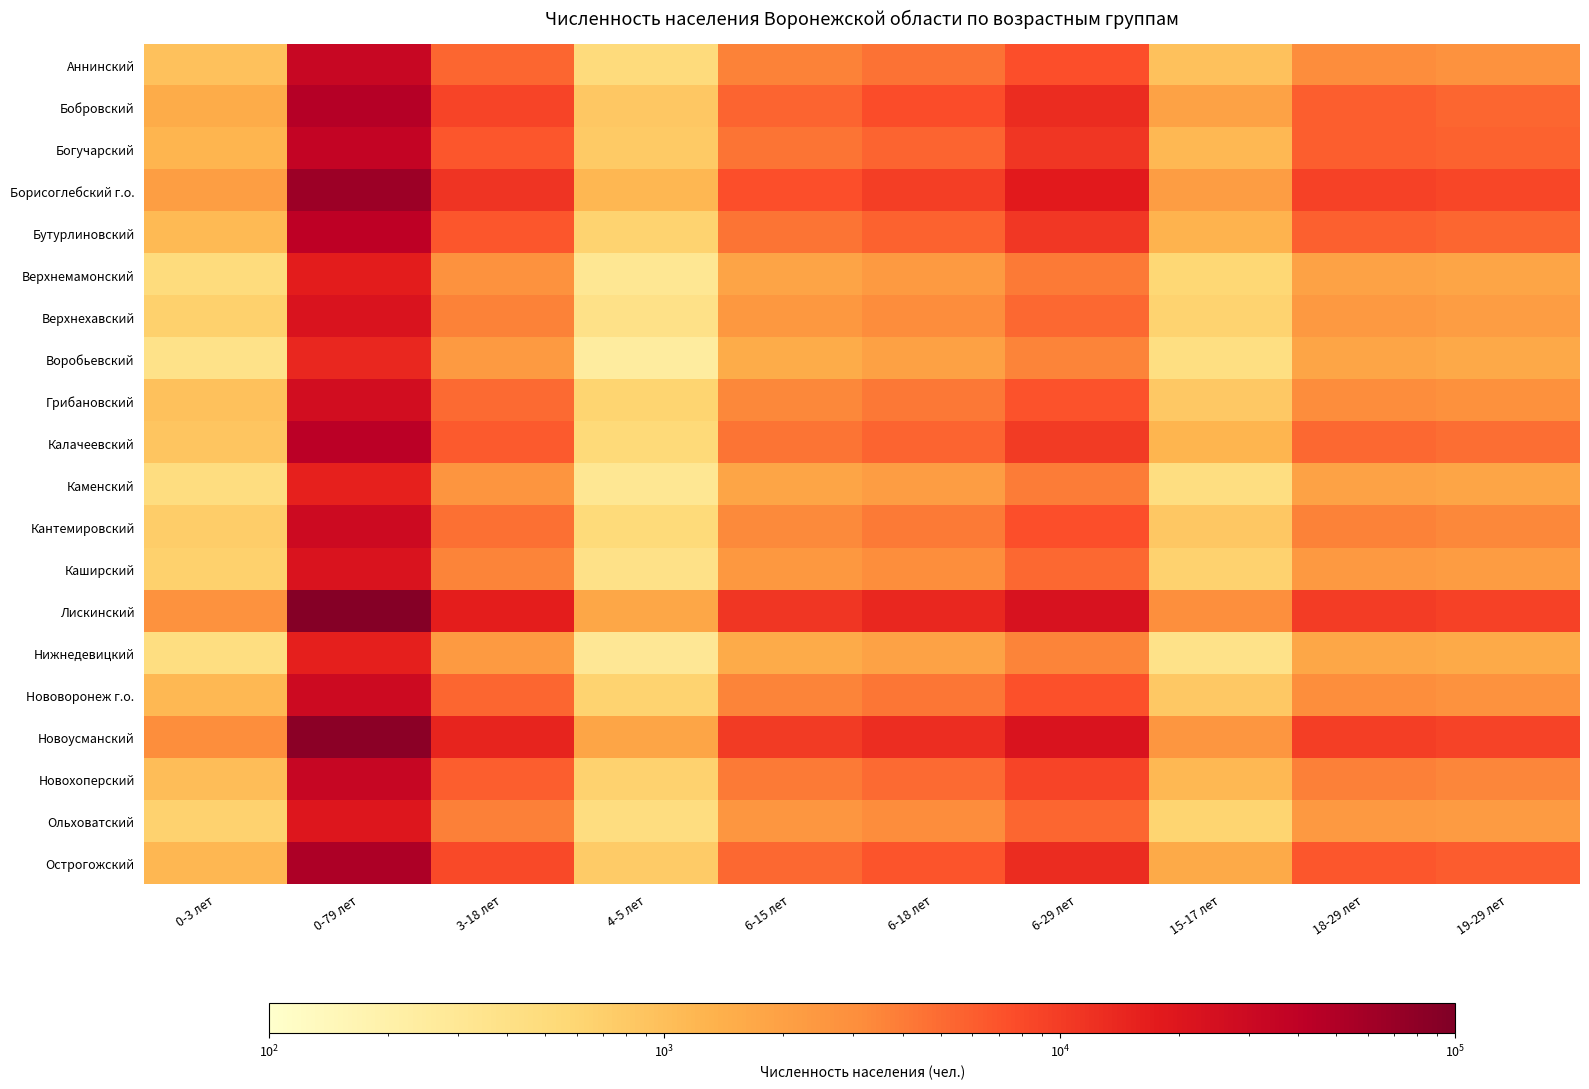

What is the spread (max minus min) of values at 19-29 лет?

7525